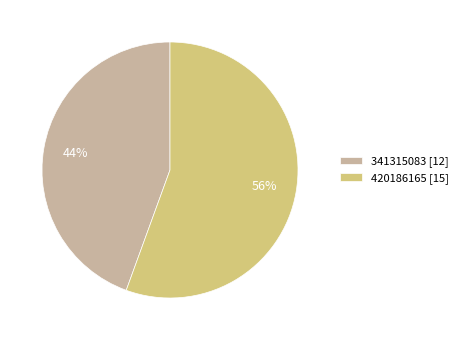

Do 341315083 [12] and 420186165 [15] together represent more than half of the pie?

Yes